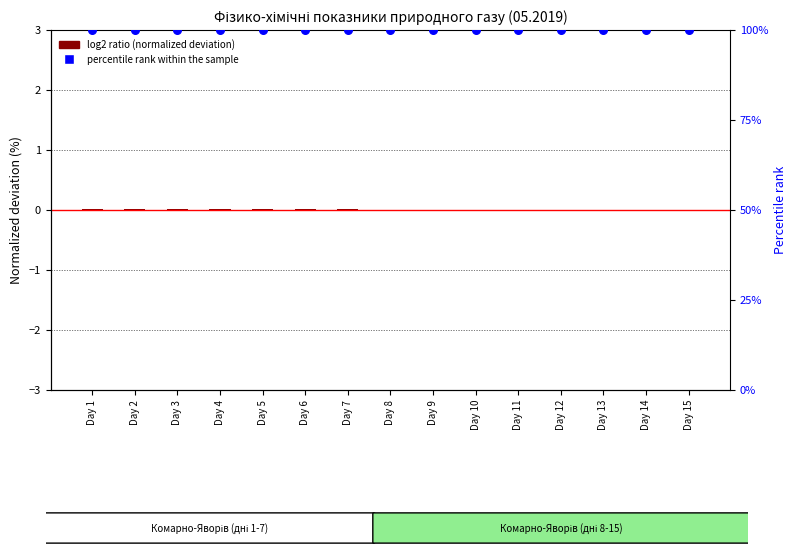

Which series has the largest total across all categories?

percentile rank within the sample